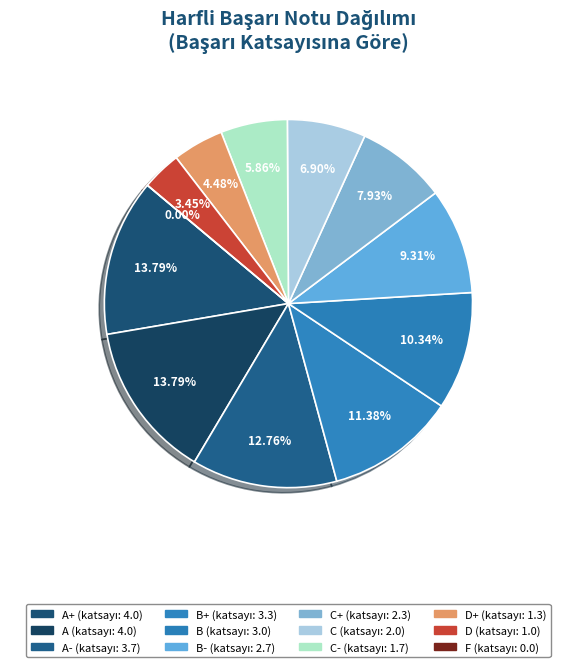

How many segments does this pie chart have?

12